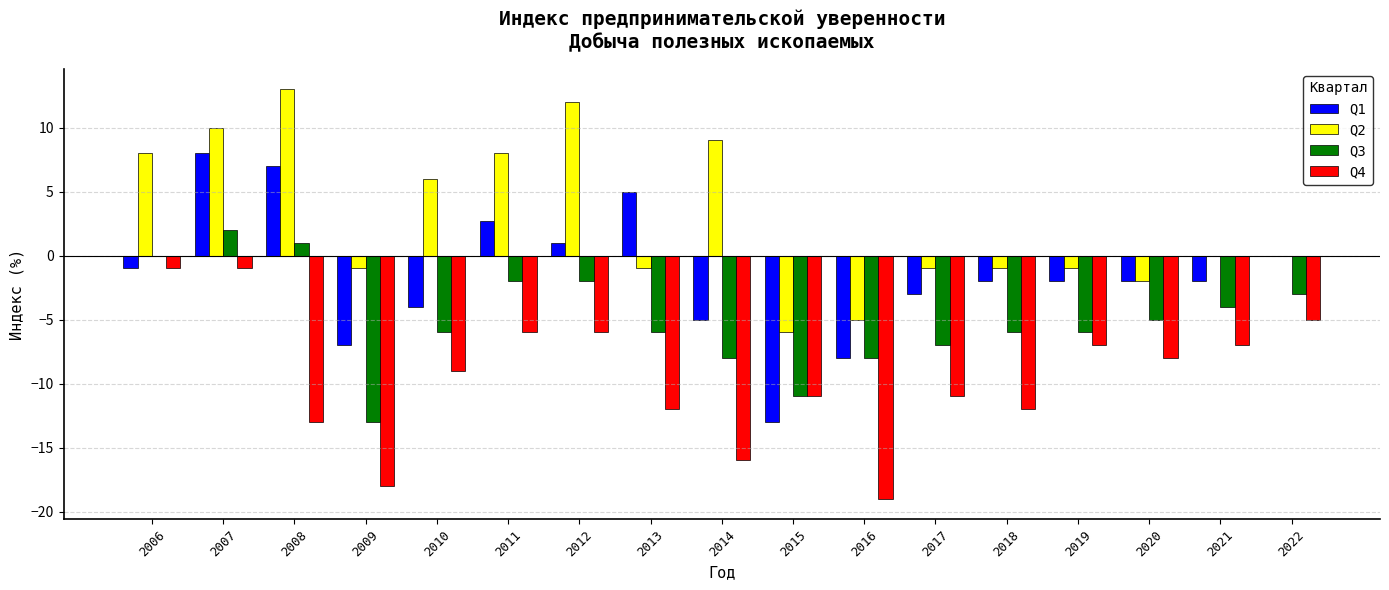

The Q2 series shows -5.0 at 2016. True or false?

True